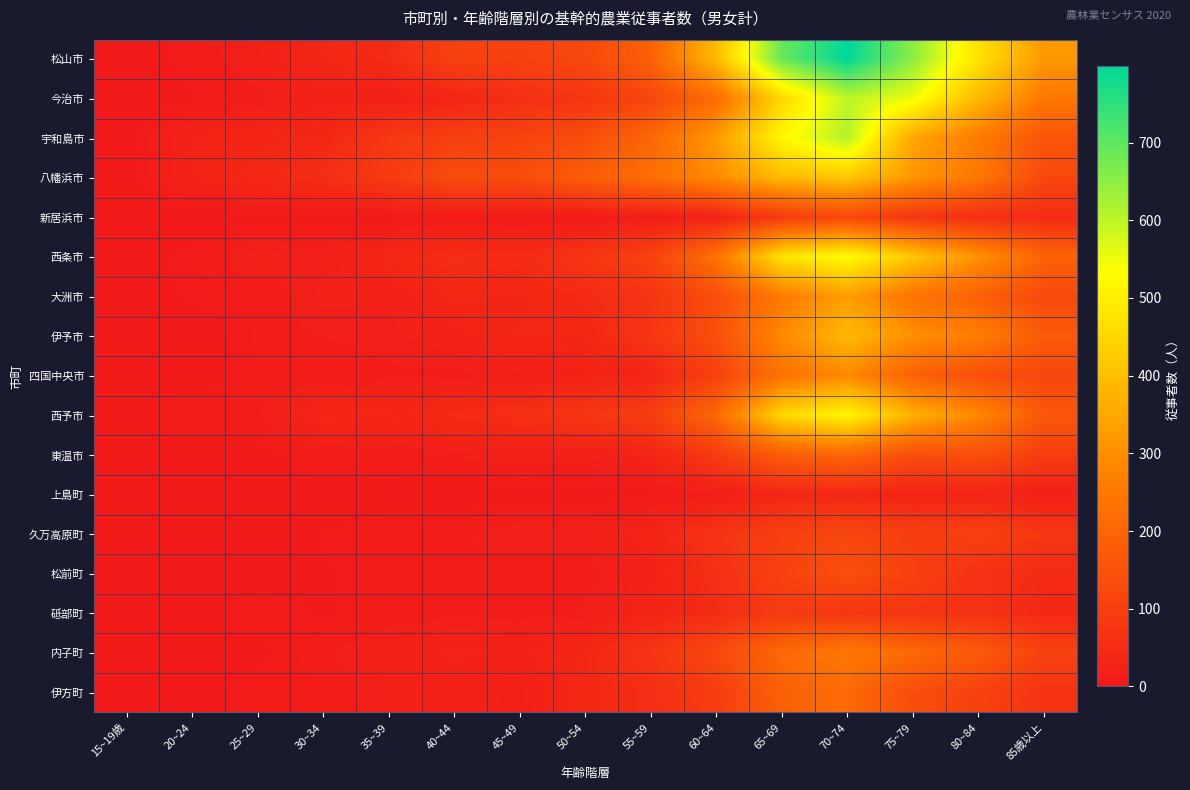

How many distinct data groups are displayed?

17